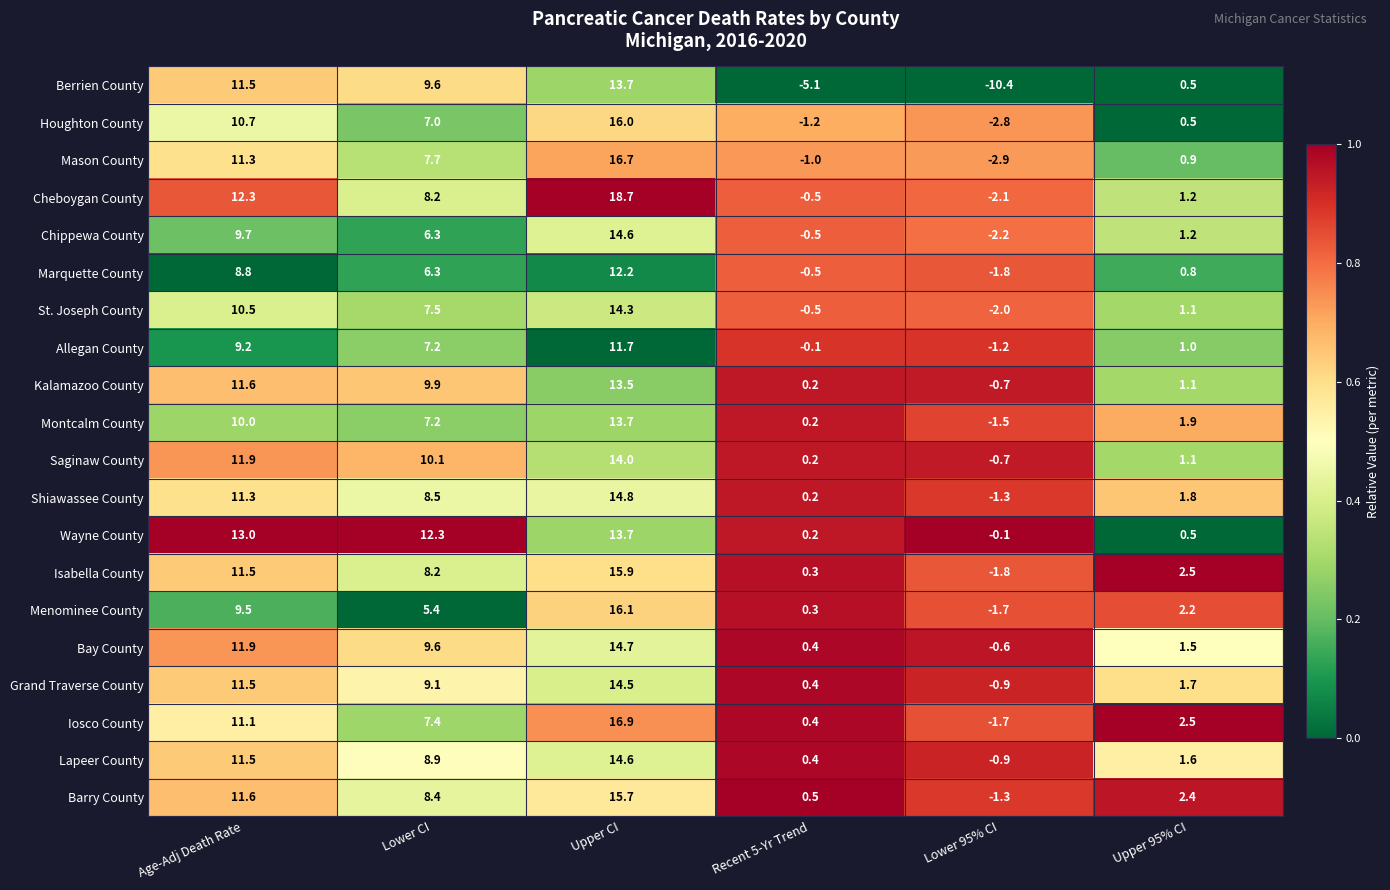

What is the difference between the maximum and minimum values in the Grand Traverse County series?

15.4